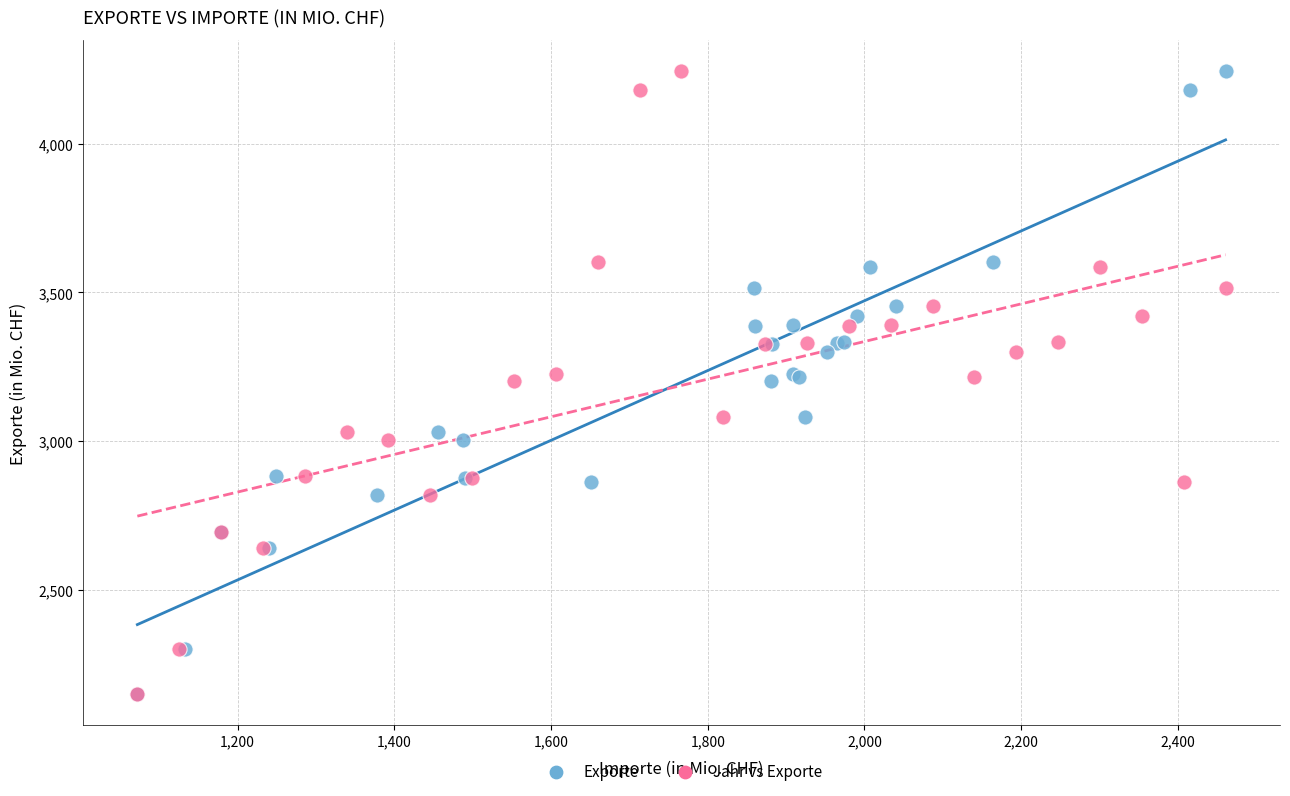

What are all the series names shown in the legend?

Exporte, Jahr vs Exporte